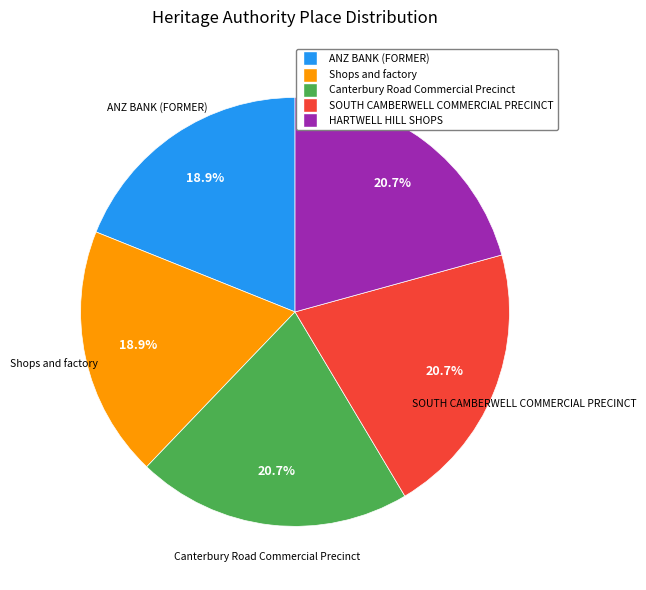

To the nearest percent, what is the average slice percentage?

20%